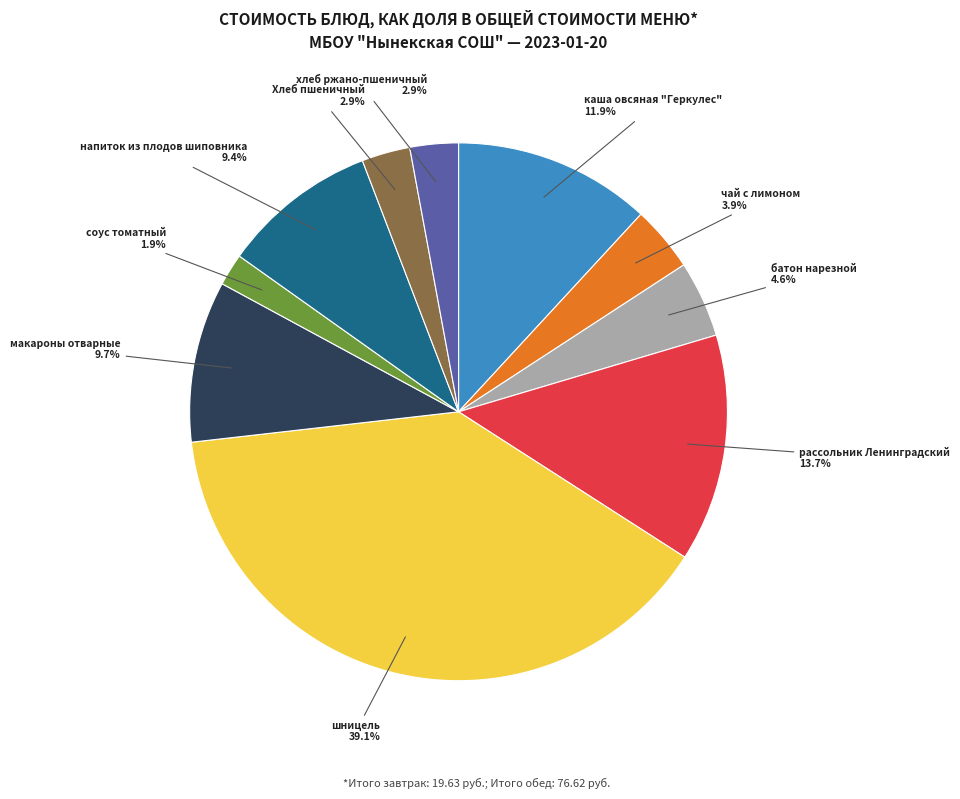

Is there a majority slice in this chart?

No